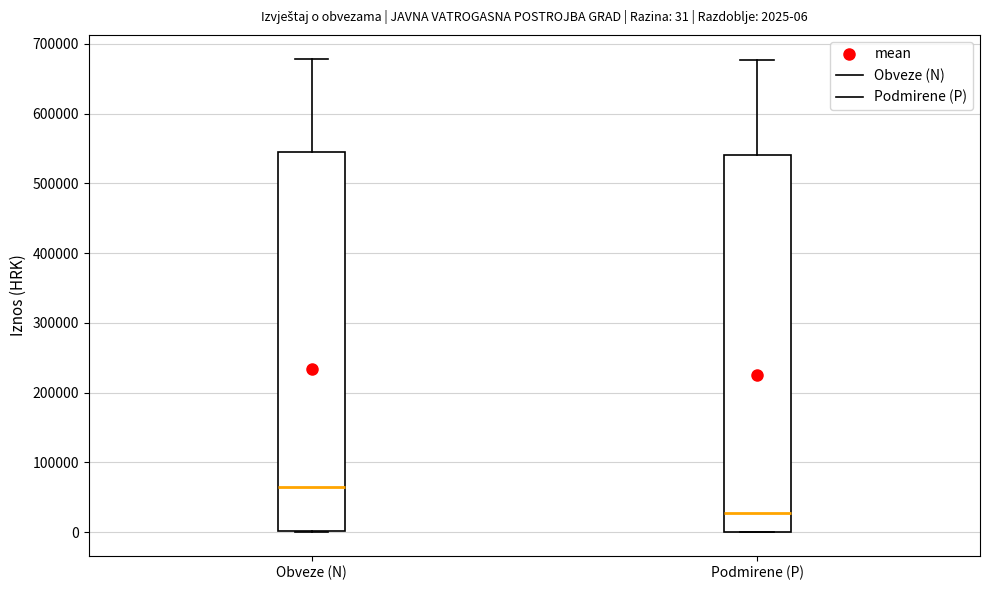

Which box's median line is the lowest?

Podmirene (P)